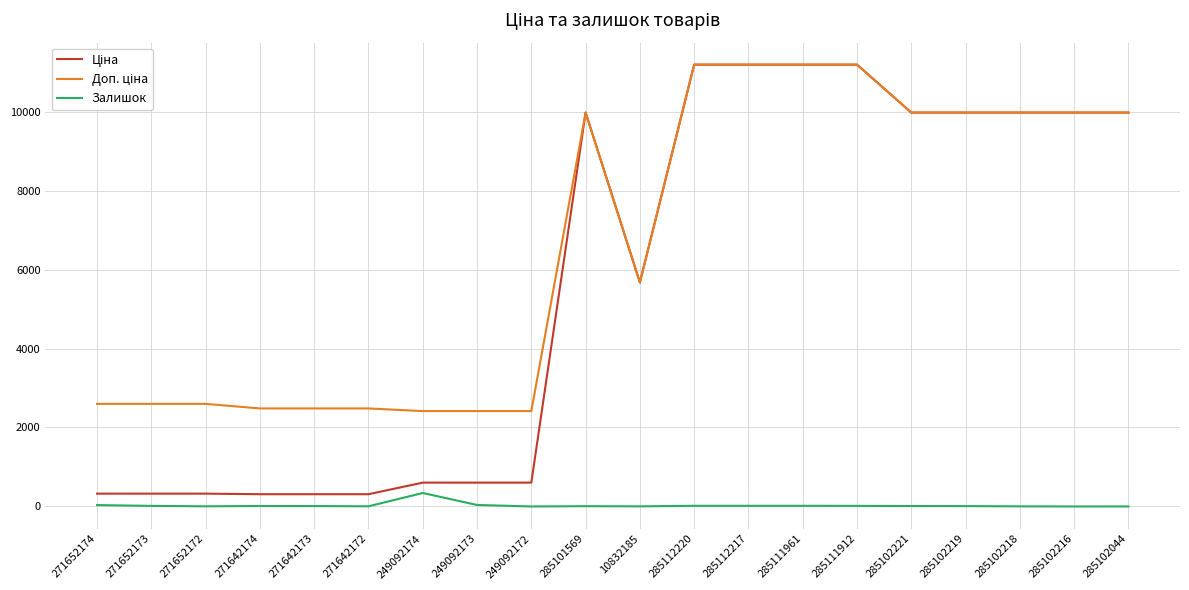

What is the maximum value shown in the chart?

11188.2